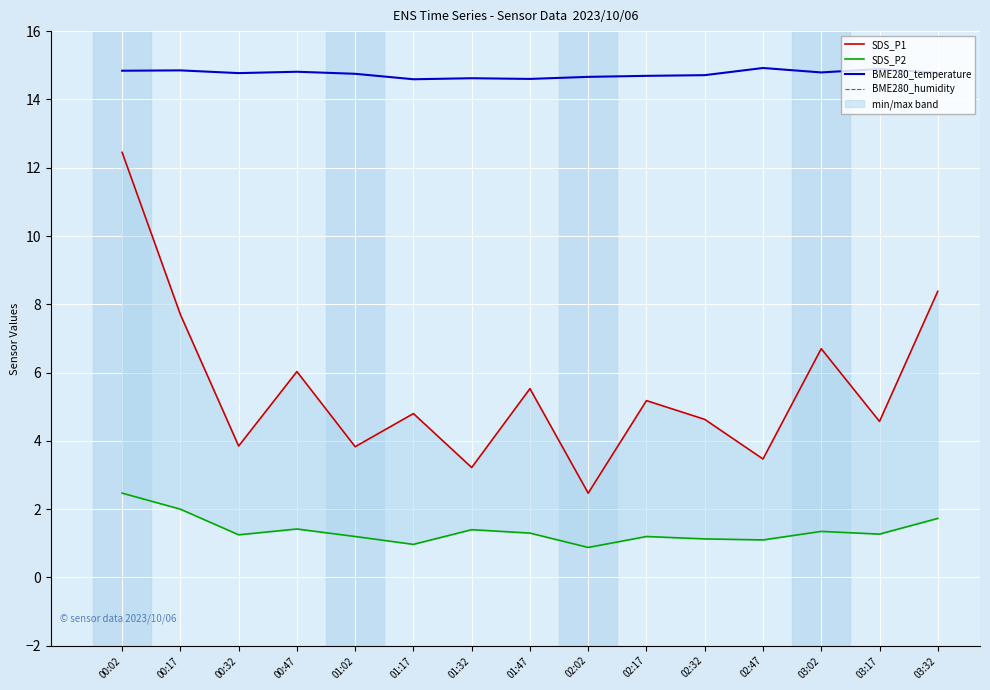

Count the number of data series in this chart.

4